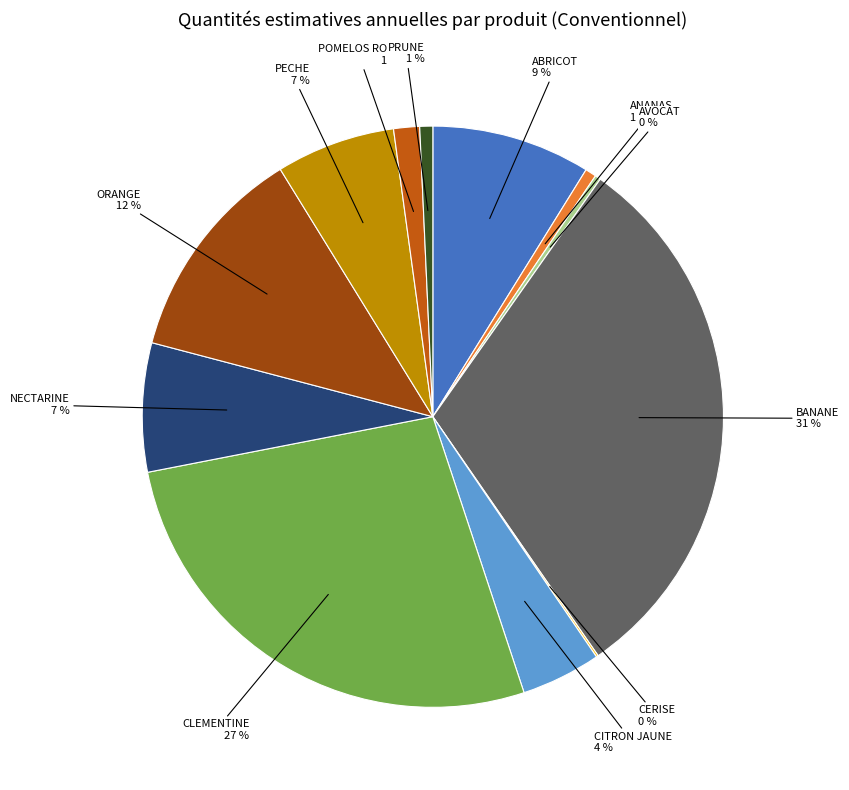

What is the largest slice in the pie chart?

BANANE